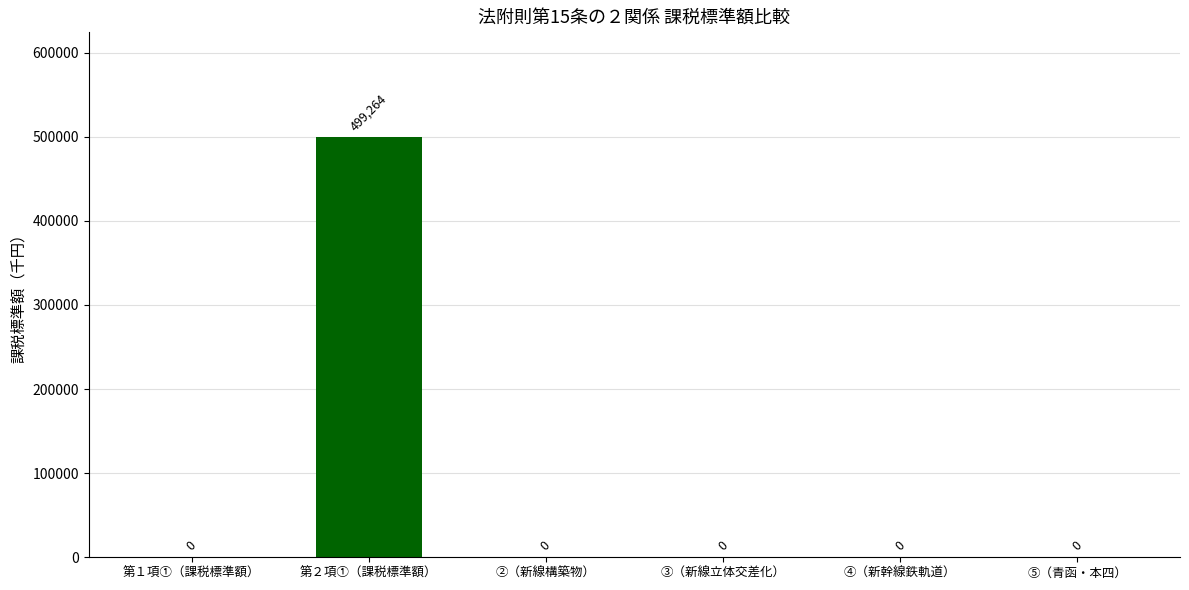

Is it true that the value at ④（新幹線鉄軌道） is -205861?

False